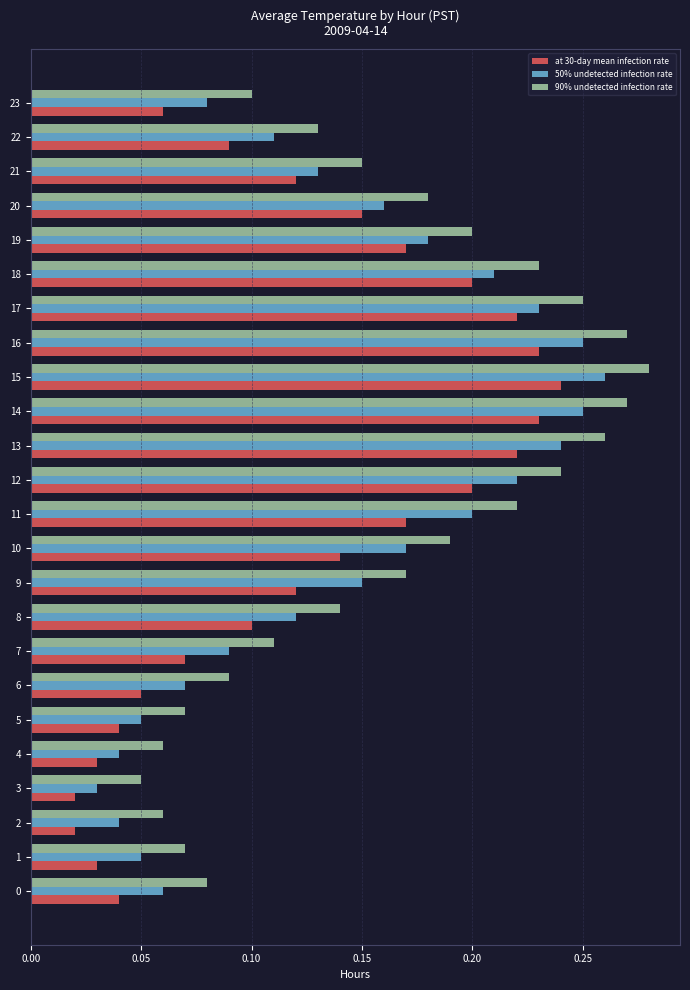

What is the total value across all series at 21?

0.4